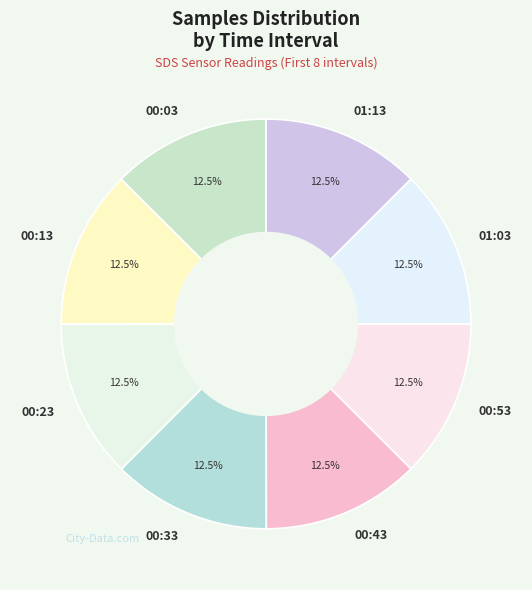

What percentage do 01:13 and 00:43 together represent?

25.0%